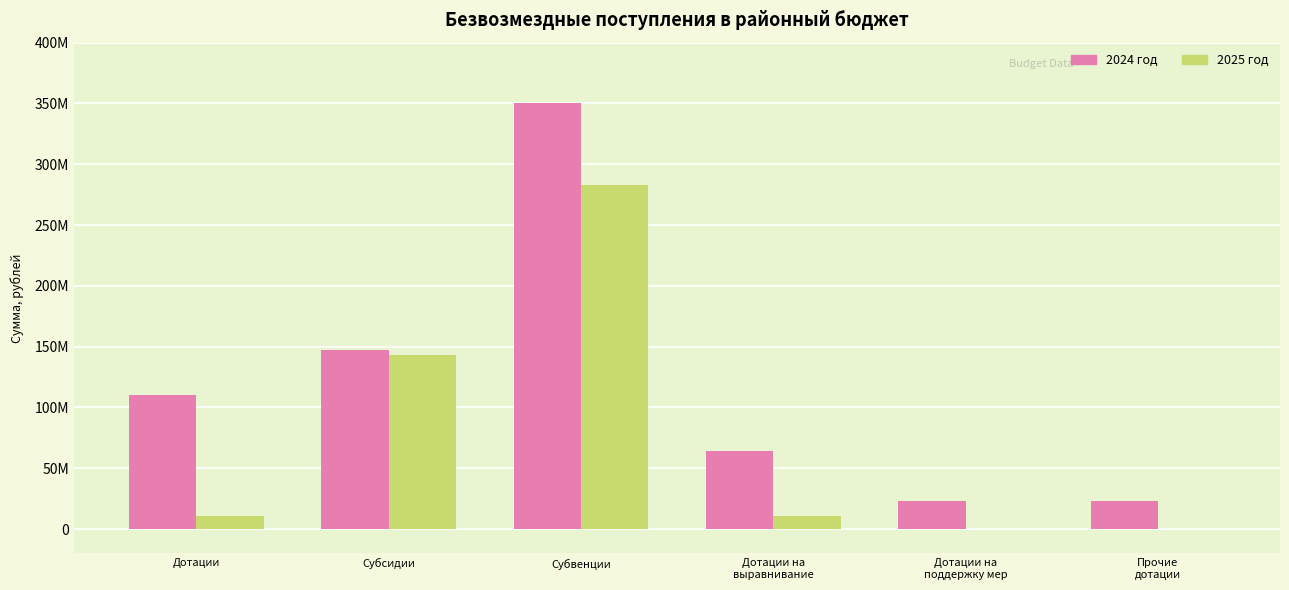

Are the bars grouped side by side (vs. stacked)?

Yes